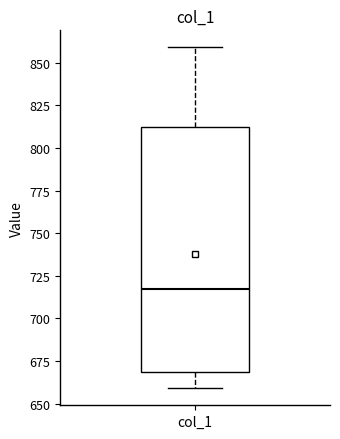

Read this box plot against the y-axis: the position of the median line, the range covered by the box, and the ends of both whiskers. The values are not printed on the chart, so give them approximately, as read against the axis.

median 720, box 670 to 815, whiskers 660 to 860